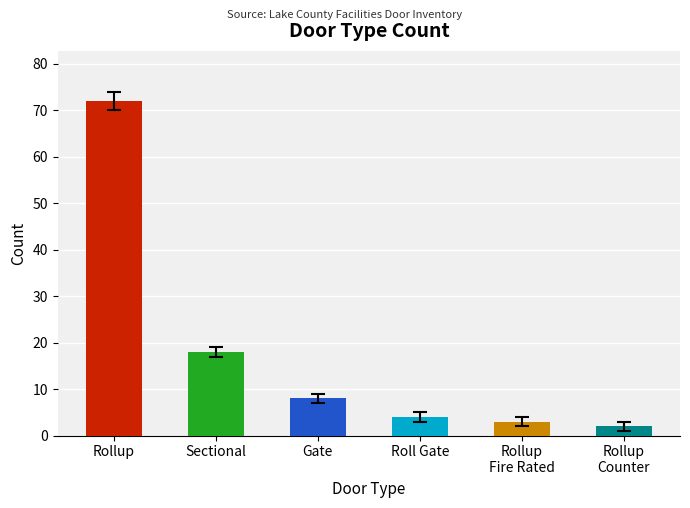

What is the label of the 4th bar from the right?

Gate